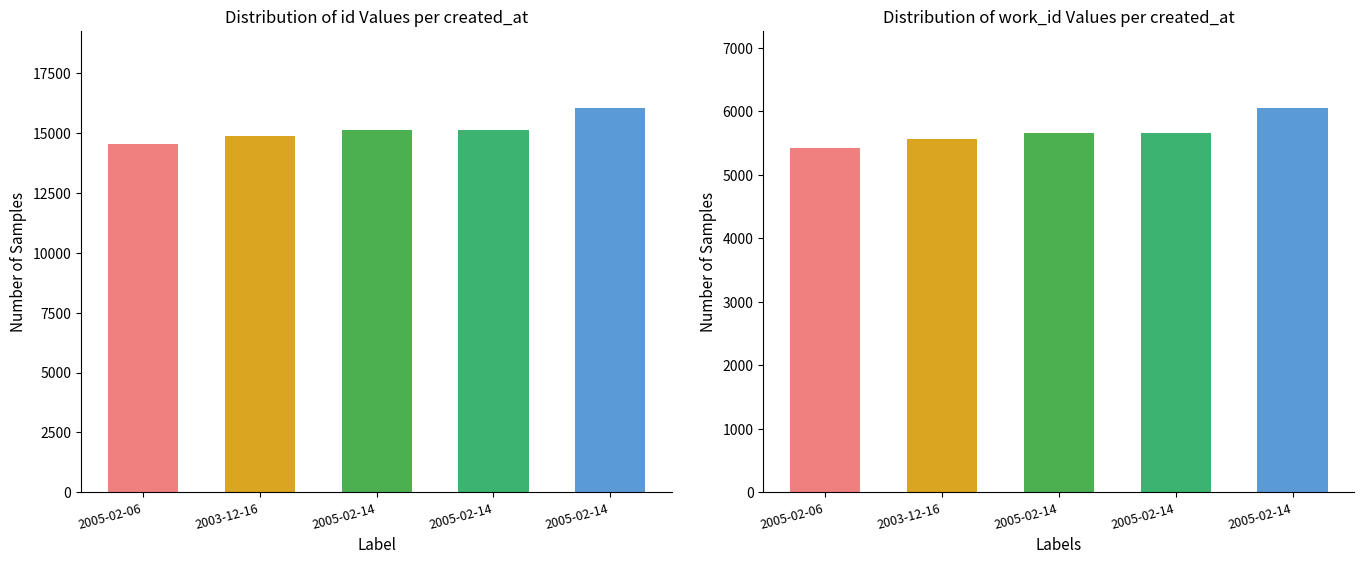

The id series shows 15113 at 2005-02-14. True or false?

True